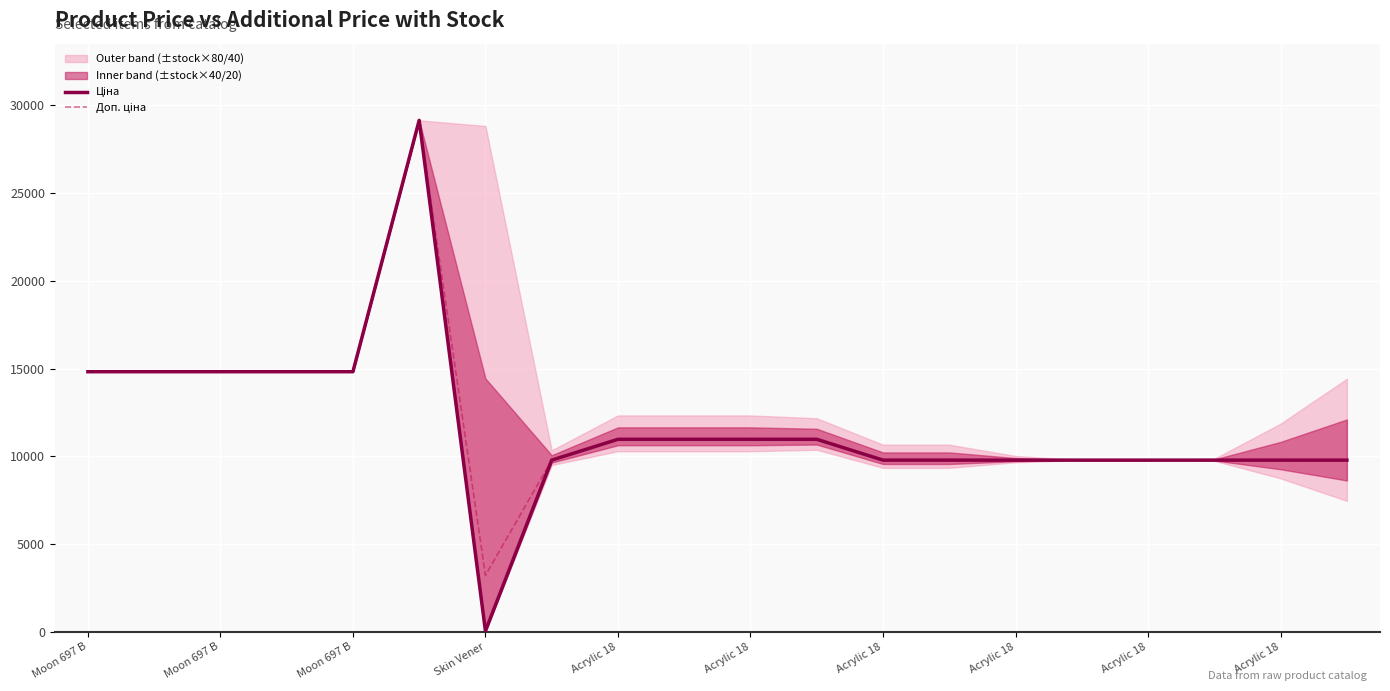

True or false: Доп. ціна and Ціна intersect in this chart.

False